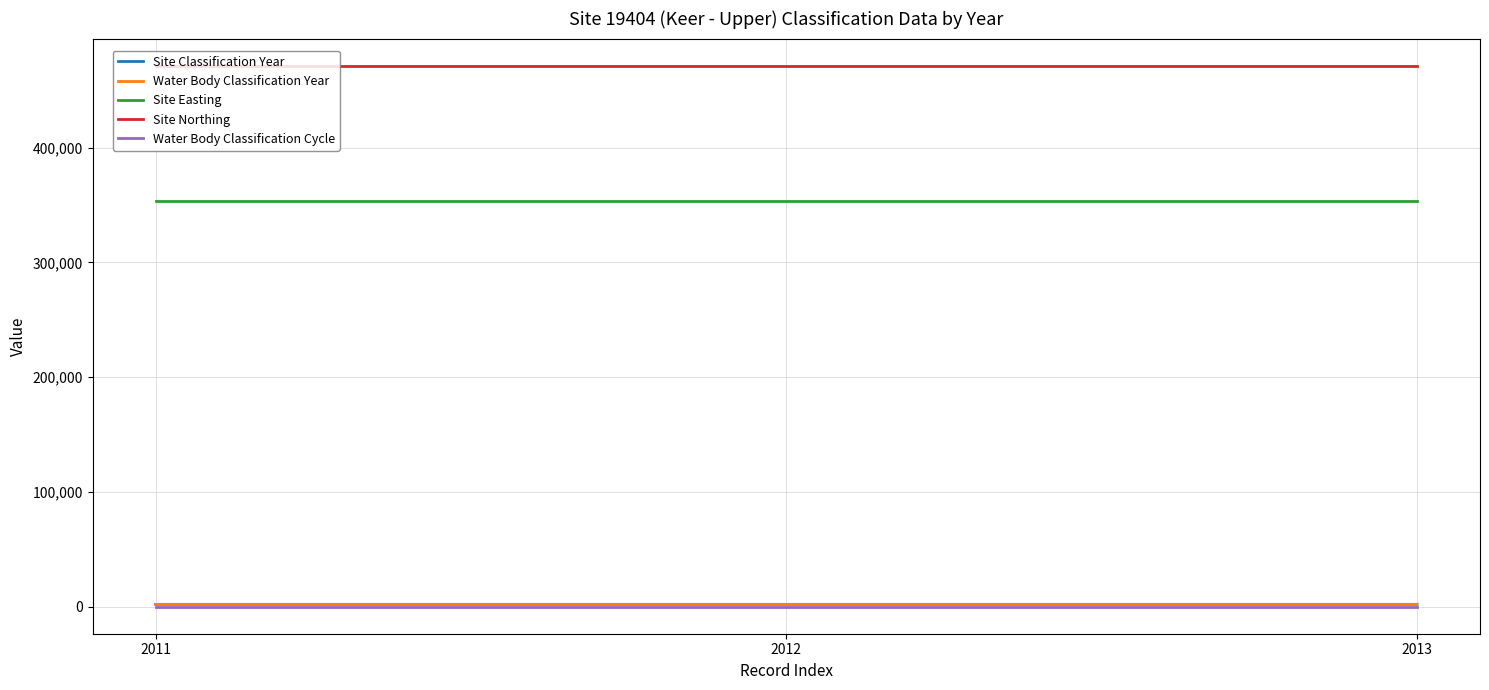

Does the chart display data point markers on the line(s)?

No